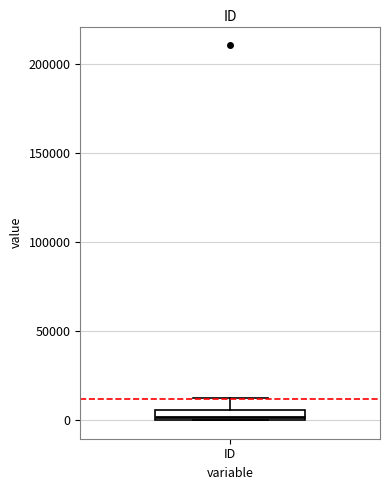

Where is the lower edge of the box for ID on the y-axis? The values are not printed on the chart, so give them approximately, as read against the axis.

0